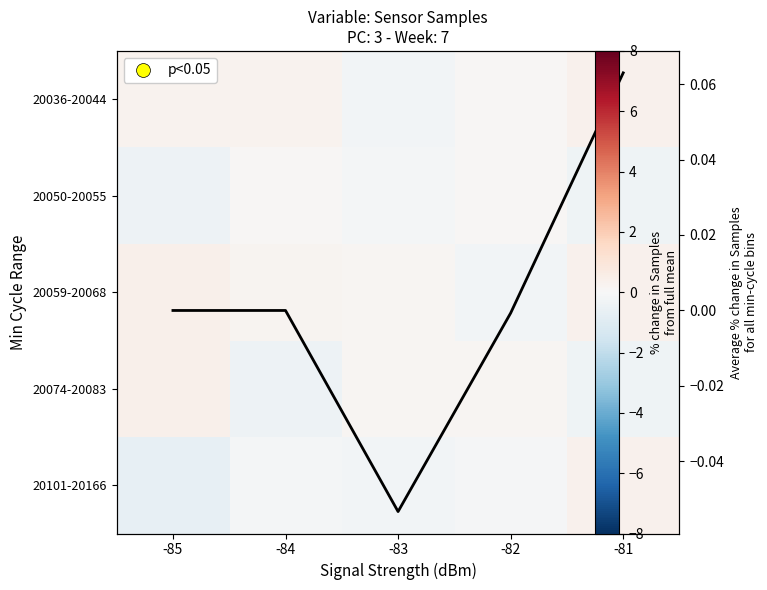

Is it true that 20050-20055 equals -0.2 at -83?

False